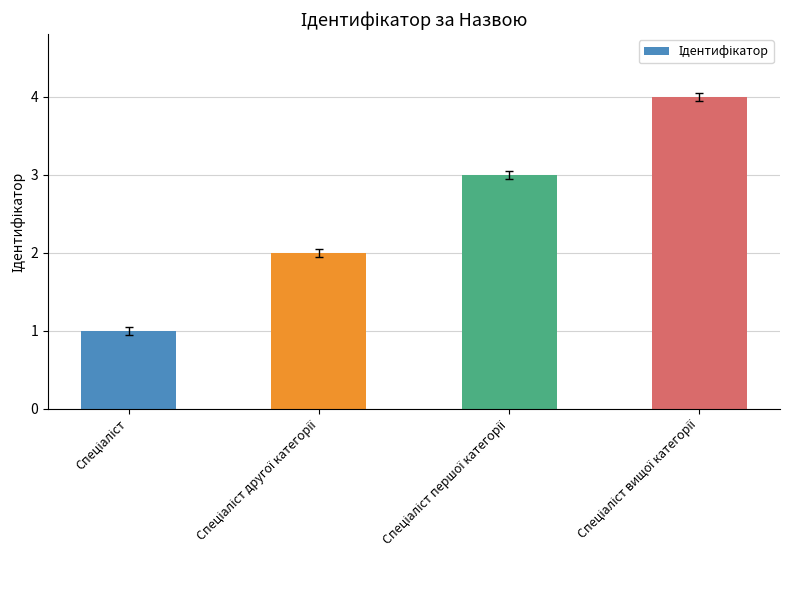

What is the sum of all values?

10